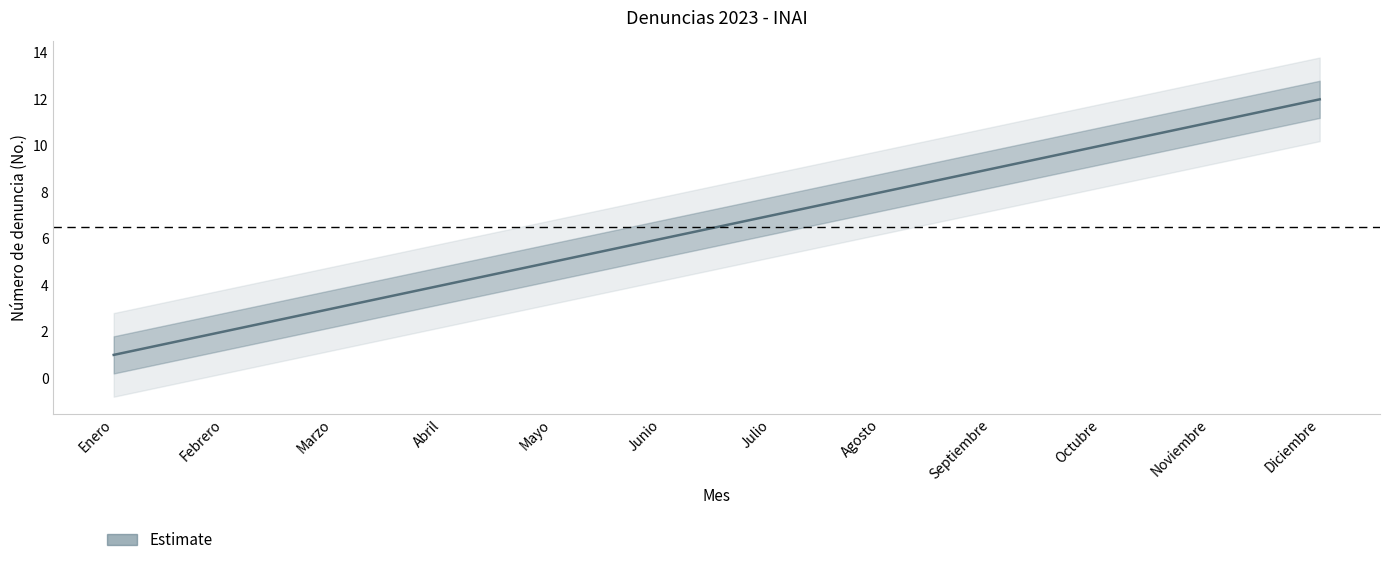

True or false: the data shows 3 at Noviembre.

False